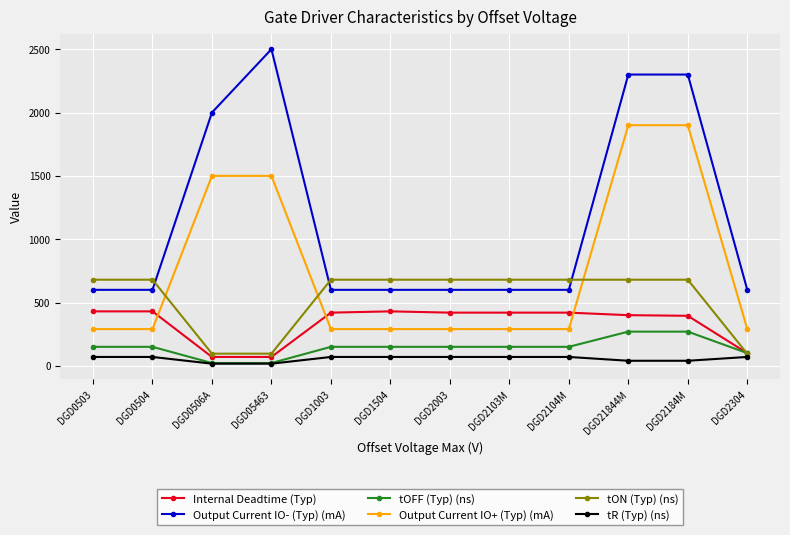

How many lines are shown in the chart?

6